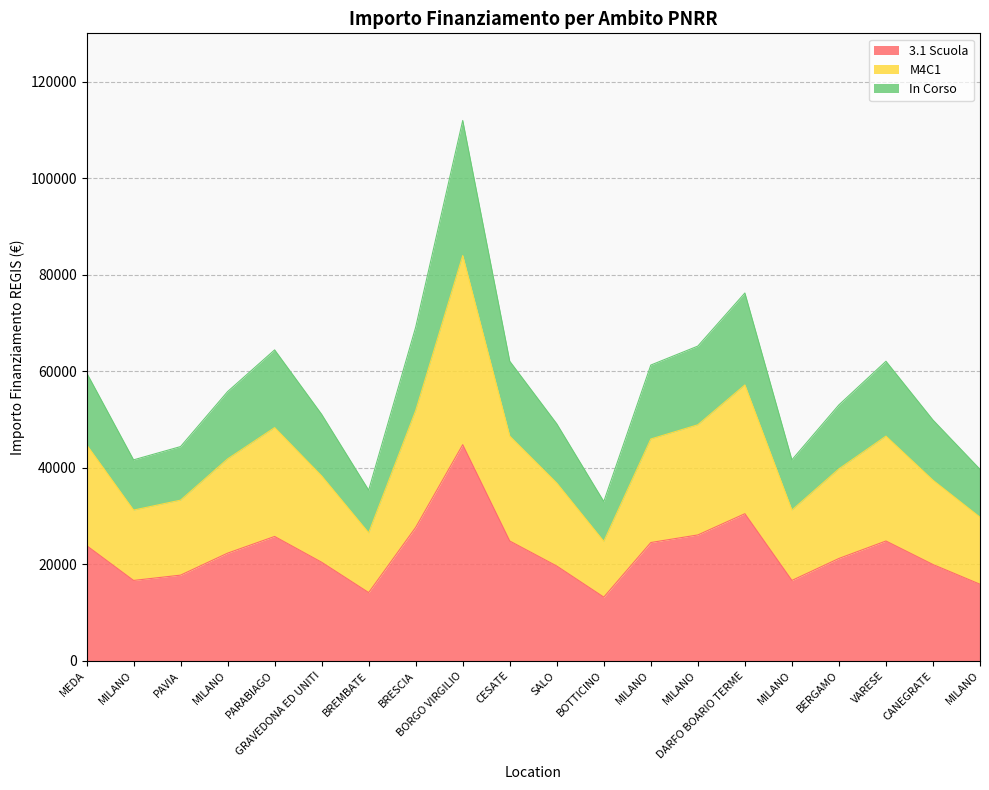

Reading left to right, transcribe all the data shown in this chart.

3.1 Scuola: 23882.5	16654.9	17754.7	22311.3	25767.9	20425.8	14140.9	27653.4	44779.6	24825.2	19640.2	13198.2	24511.0	26082.2	30481.6	16654.9	21211.4	24825.2	19954.4	15869.3
M4C1: 44779.6	31227.9	33290.1	41833.6	48314.9	38298.4	26514.3	51850.1	83961.8	46547.3	36825.4	24746.6	45958.1	48904.1	57153.0	31227.9	39771.4	46547.3	37414.6	29754.9
In Corso: 59706.2	41637.2	44386.8	55778.1	64419.8	51064.5	35352.3	69133.5	111949.1	62063.0	49100.5	32995.5	61277.4	65205.4	76203.9	41637.2	53028.5	62063.0	49886.1	39673.2